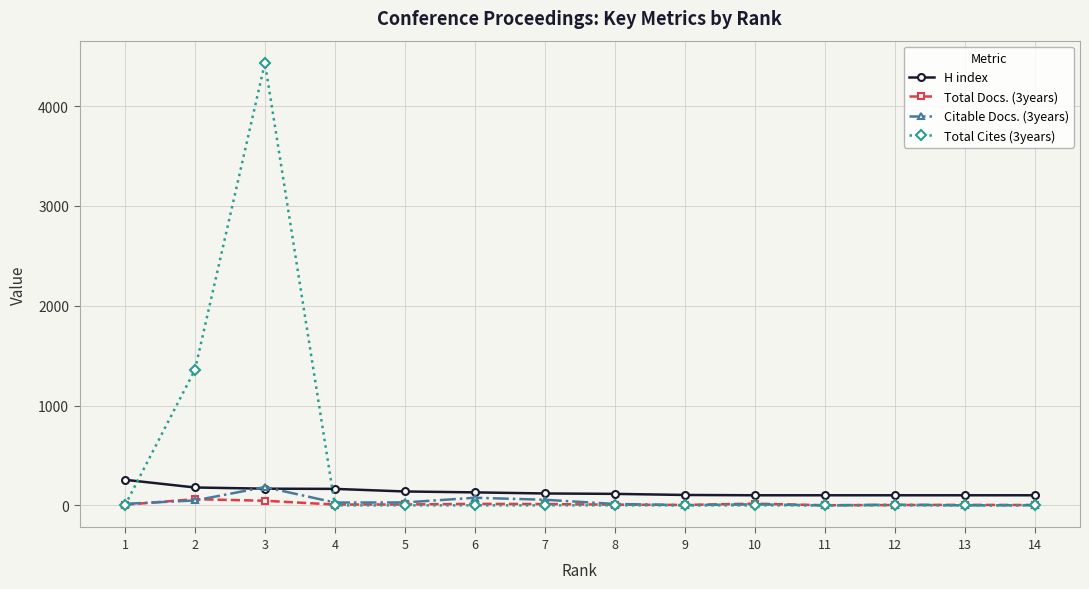

Is the value of H index at 4 greater than the value of Total Cites (3years) at 8?

Yes